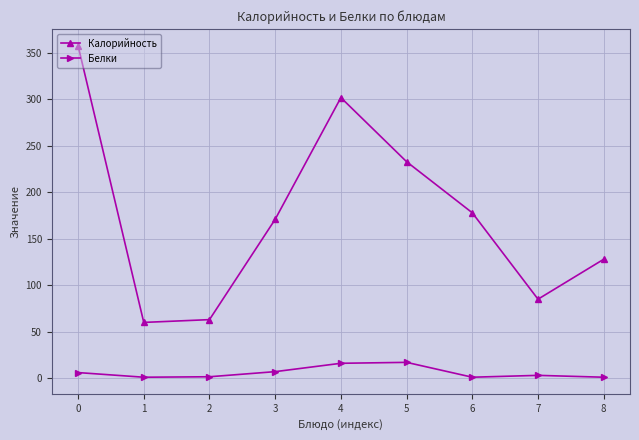

Which series changed the most between 6 and 8?

Калорийность